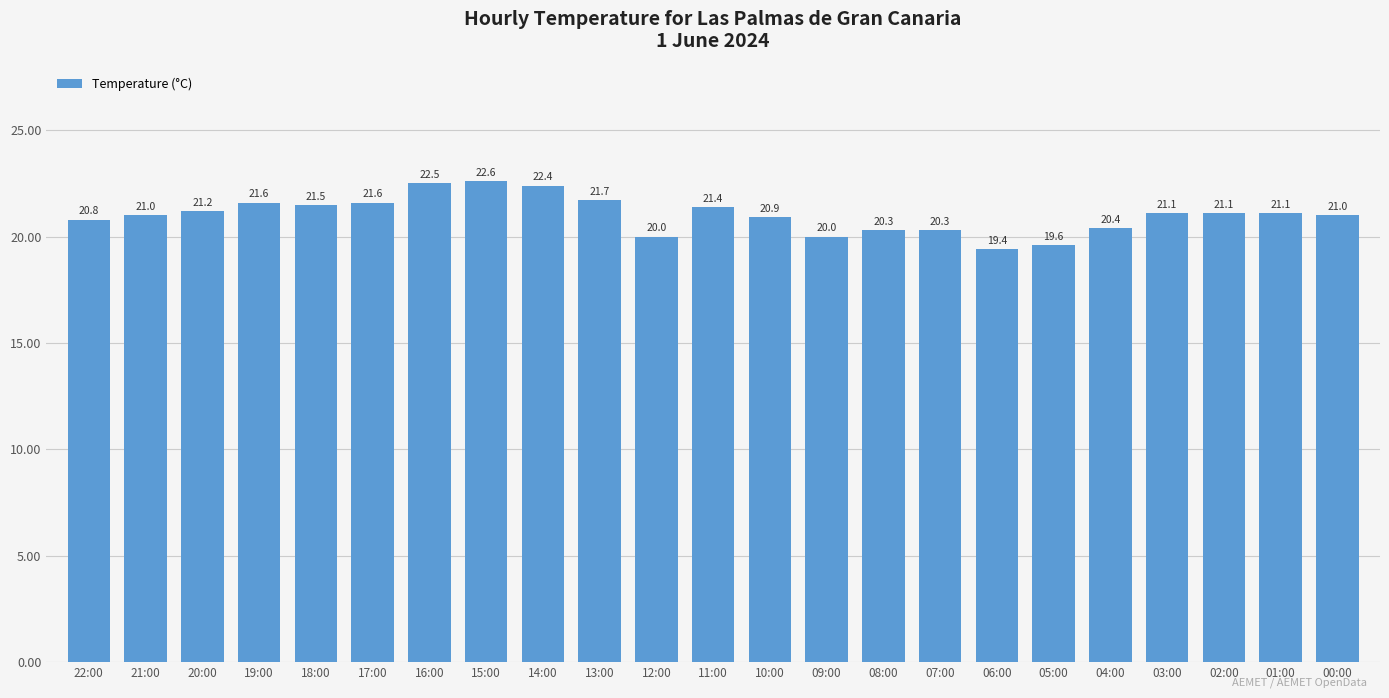

The chart shows a value of 12.7 at 22:00. True or false?

False